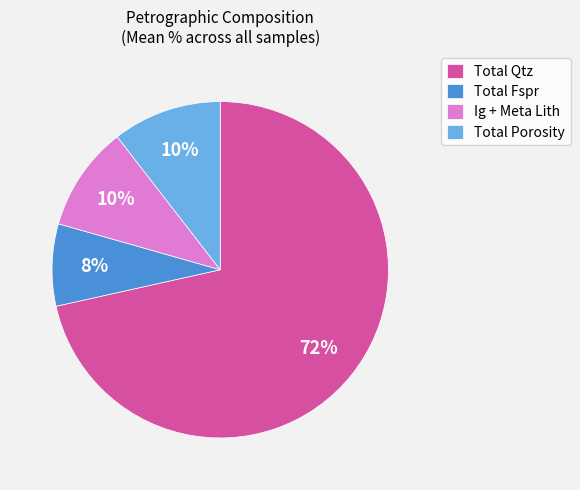

Is there a majority slice in this chart?

Yes